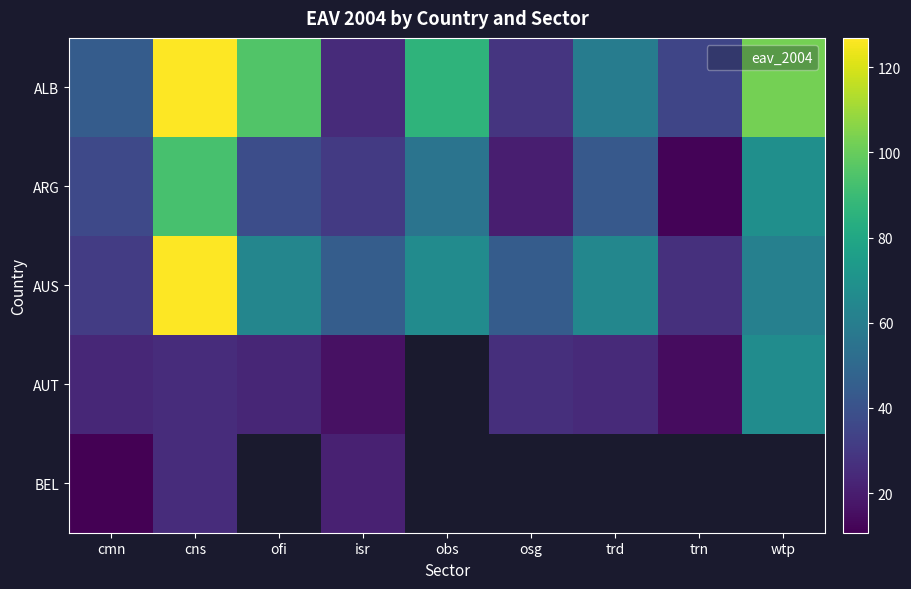

At which category is the sum across all series the highest?

cns